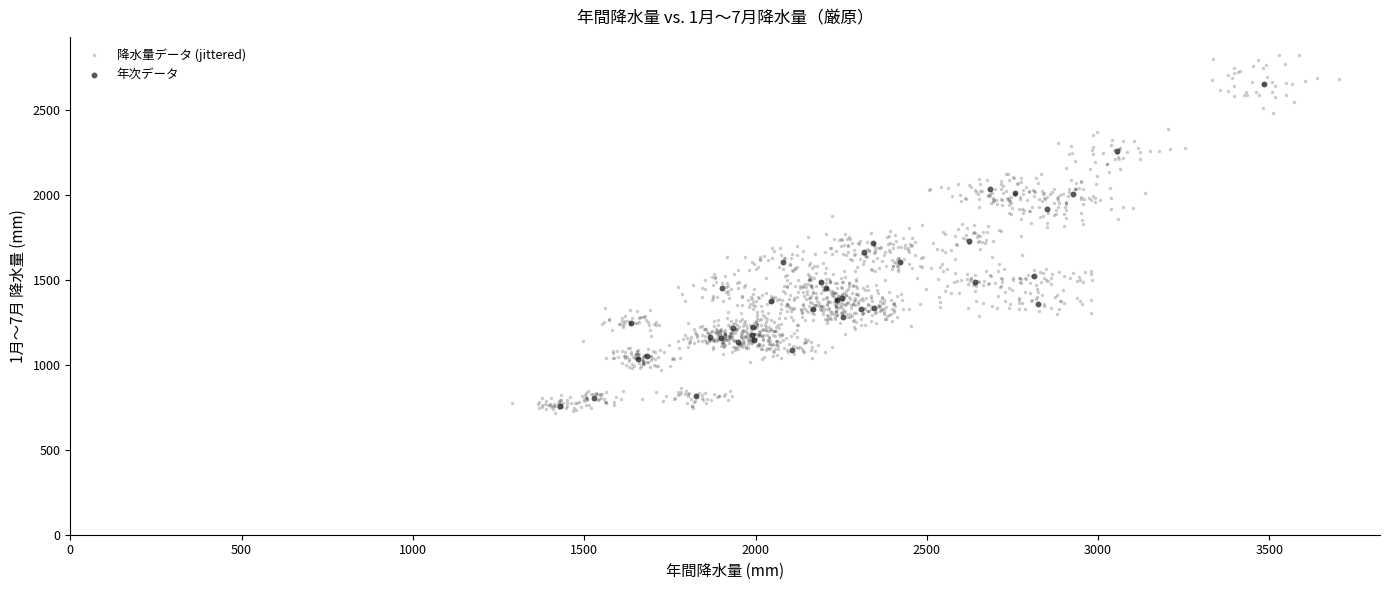

Which series has the largest Y range (max minus min)?

降水量データ (jittered)